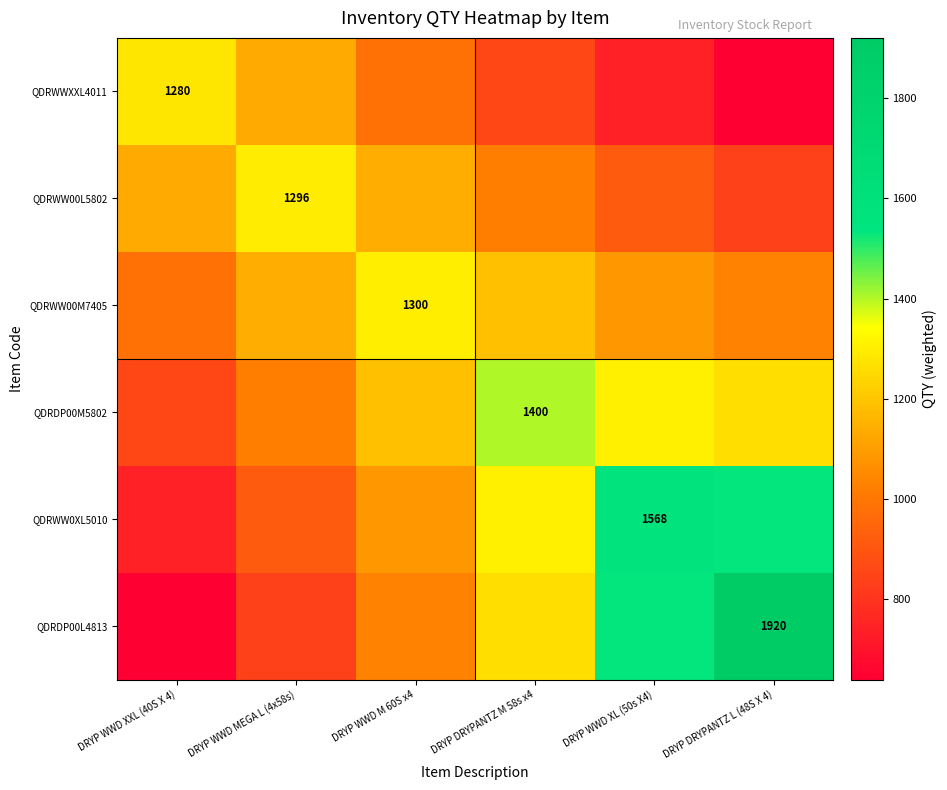

Which series has the largest range (max minus min)?

QDRDP00L4813